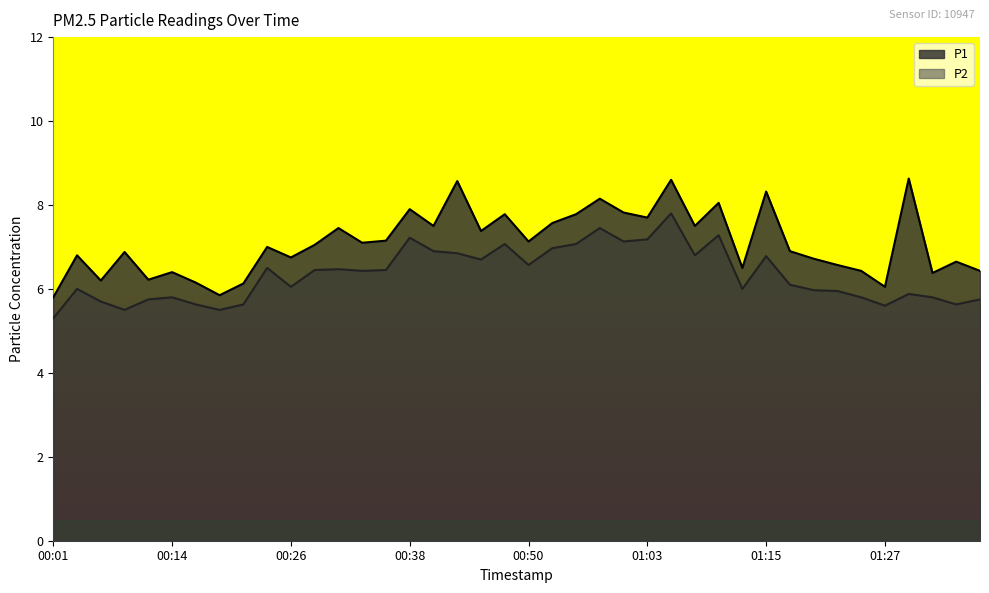

Reading left to right, extract all data points from this chart.

P1: 5.8	6.8	6.2	6.9	6.2	6.4	6.2	5.8	6.1	7.0	6.8	7.0	7.5	7.1	7.2	7.9	7.5	8.6	7.4	7.8	7.1	7.6	7.8	8.2	7.8	7.7	8.6	7.5	8.1	6.5	8.3	6.9	6.7	6.6	6.4	6.0	8.6	6.4	6.7	6.4
P2: 5.3	6.0	5.7	5.5	5.8	5.8	5.6	5.5	5.6	6.5	6.0	6.5	6.5	6.4	6.5	7.2	6.9	6.8	6.7	7.1	6.6	7.0	7.1	7.5	7.1	7.2	7.8	6.8	7.3	6.0	6.8	6.1	6.0	6.0	5.8	5.6	5.9	5.8	5.6	5.8